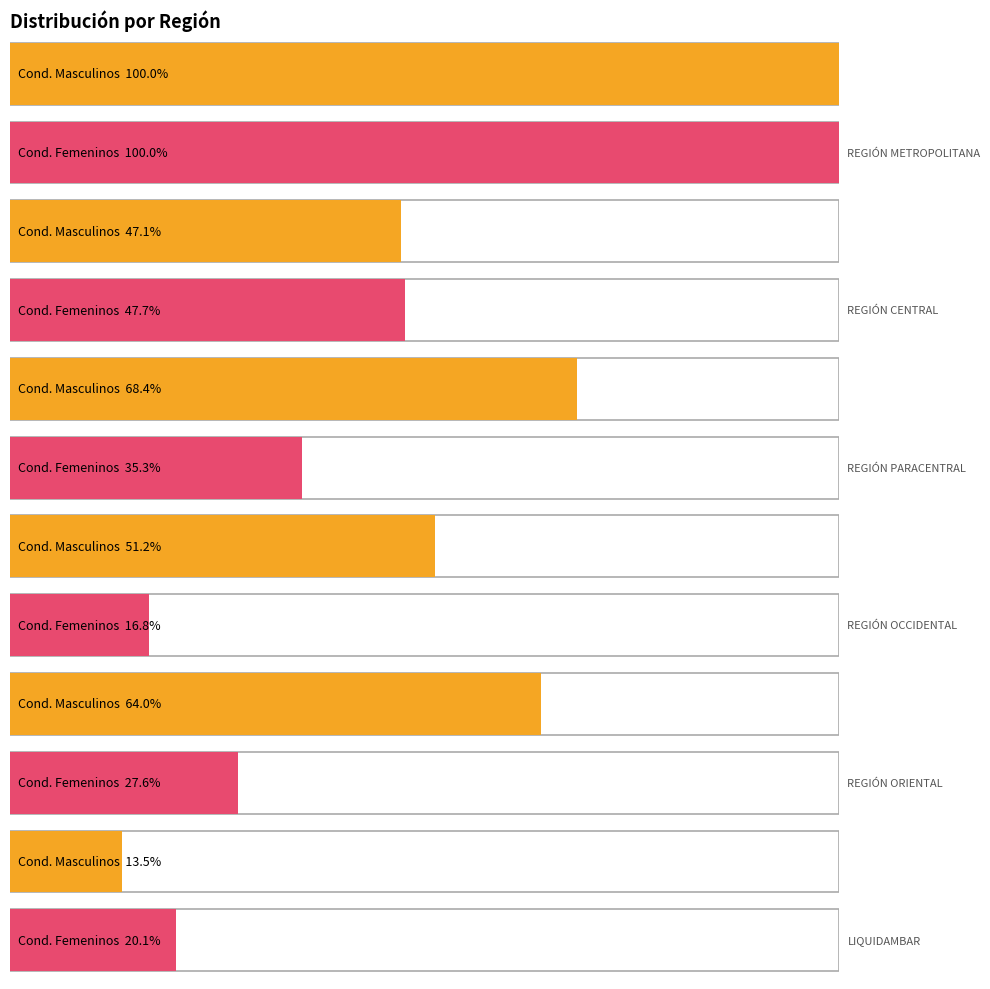

At which label is Condones masculinos closest to 115828?

REGIÓN OCCIDENTAL